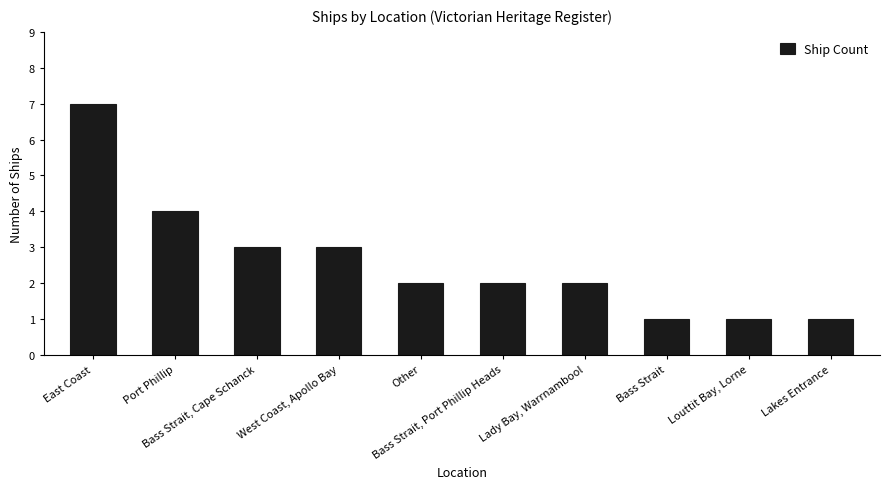

Reading left to right, what are all the values shown in this chart?

7	4	3	3	2	2	2	1	1	1